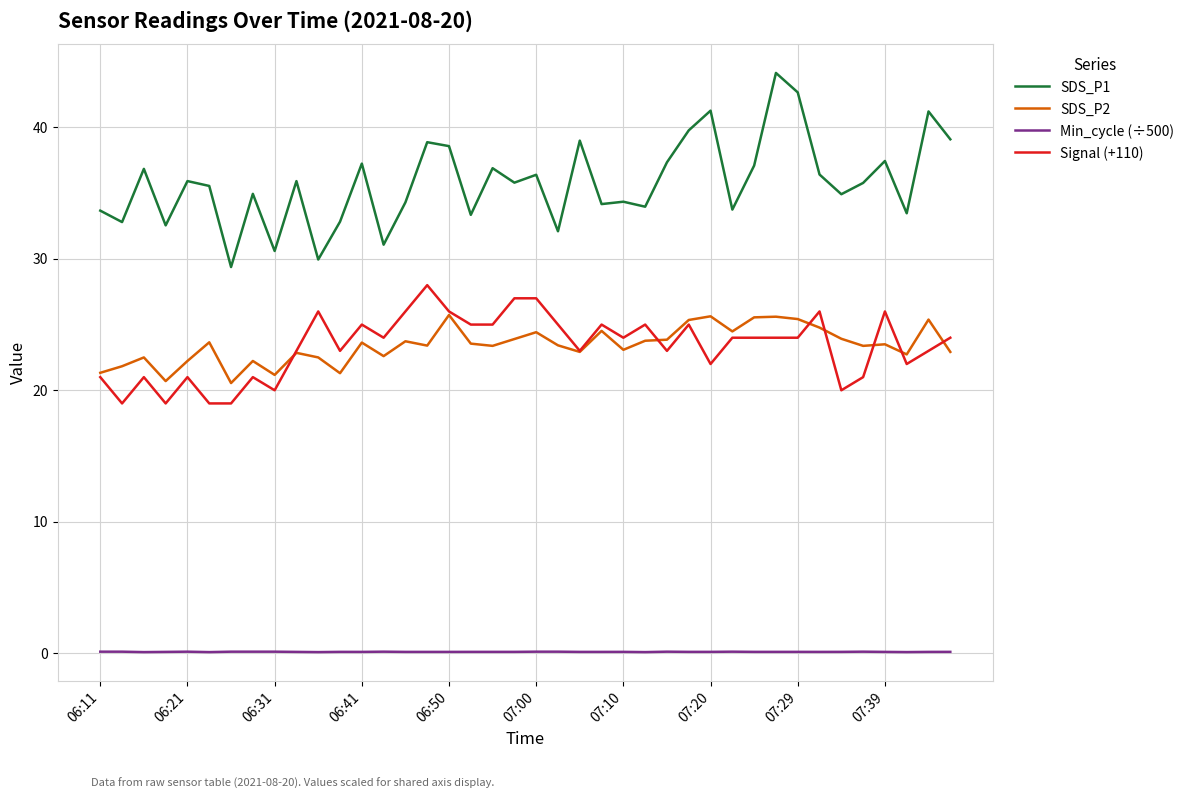

What is the difference between the second highest and minimum values in the SDS_P2 series?

5.1